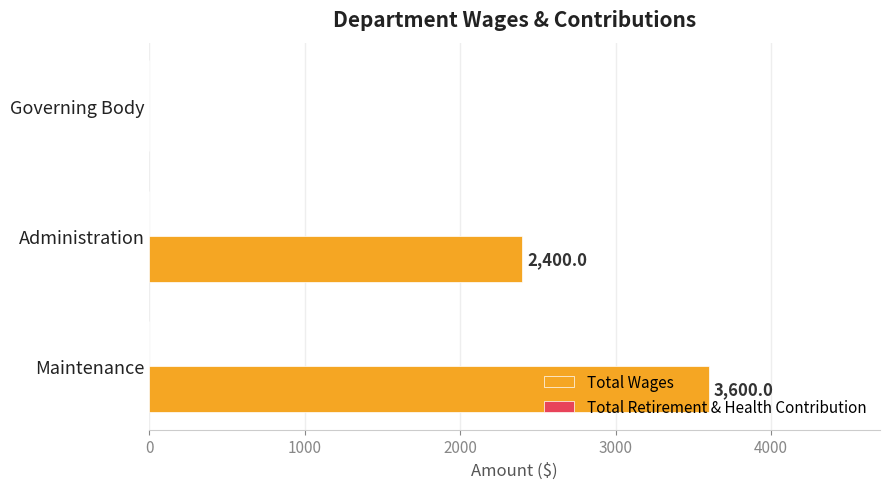

What is the sum of all values?

6000